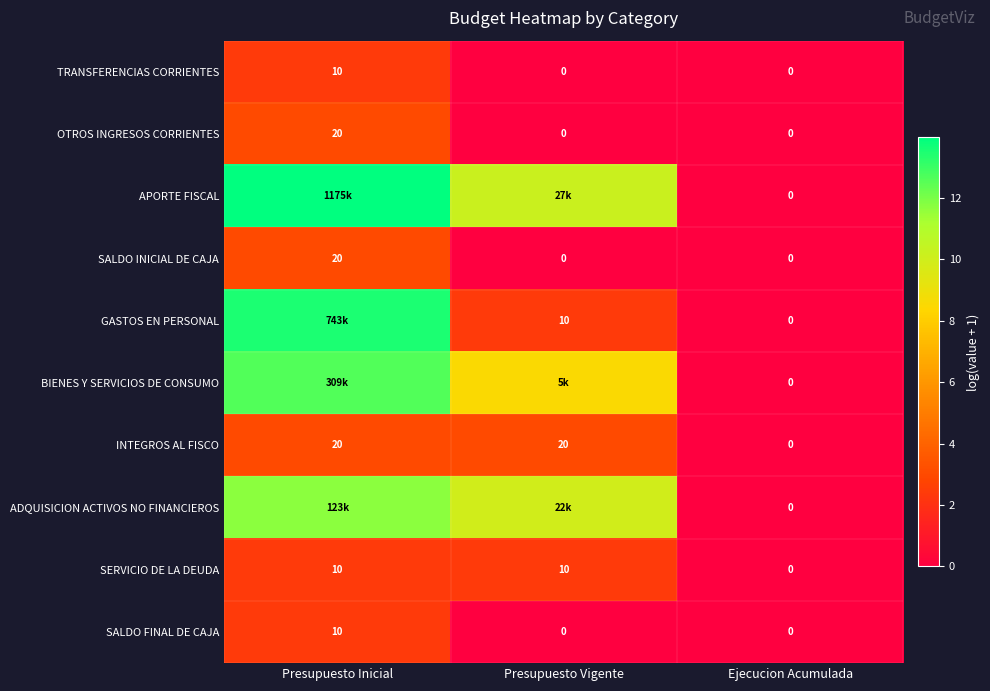

How many data points in TRANSFERENCIAS CORRIENTES are above 0?

1